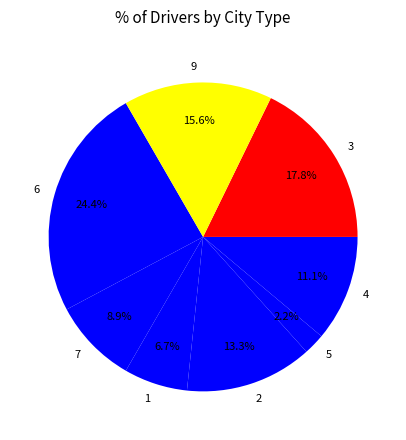

How many segments does this pie chart have?

8